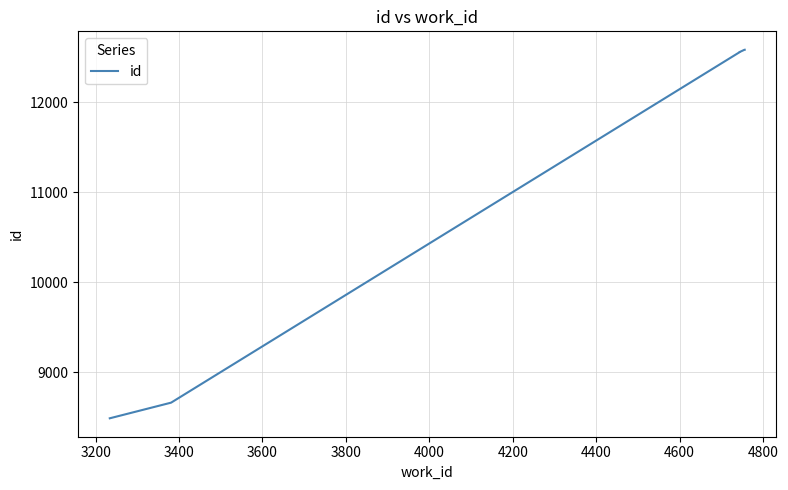

How many series are shown in this chart?

1